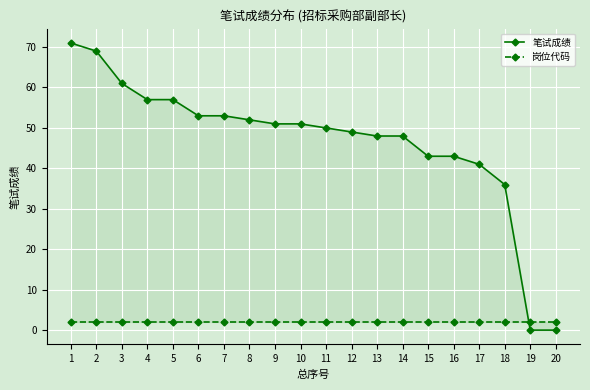

Between 10 and 7, which is larger?

7